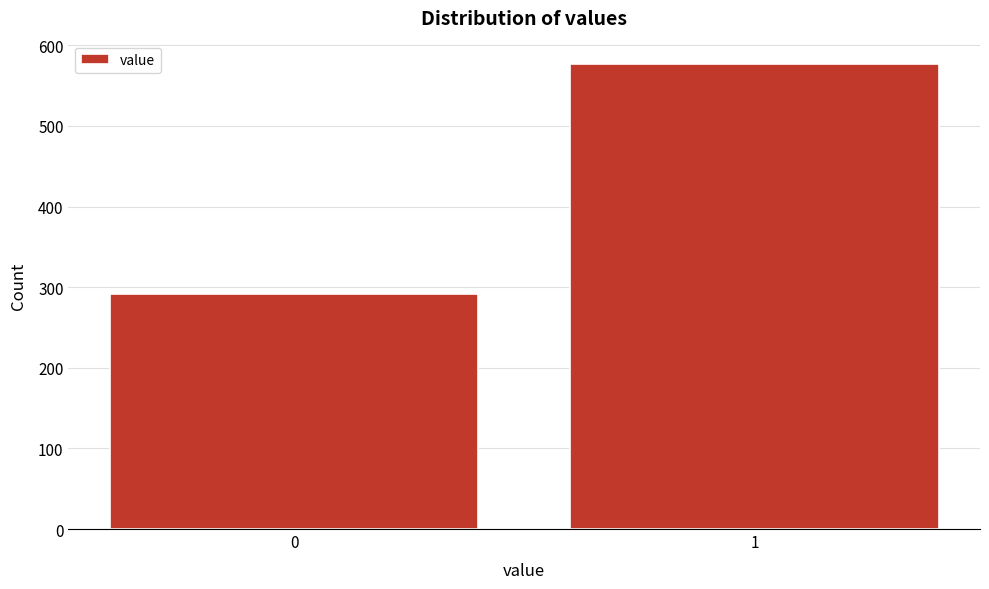

Reading left to right, what are all the values shown in this chart?

0=291	1=577